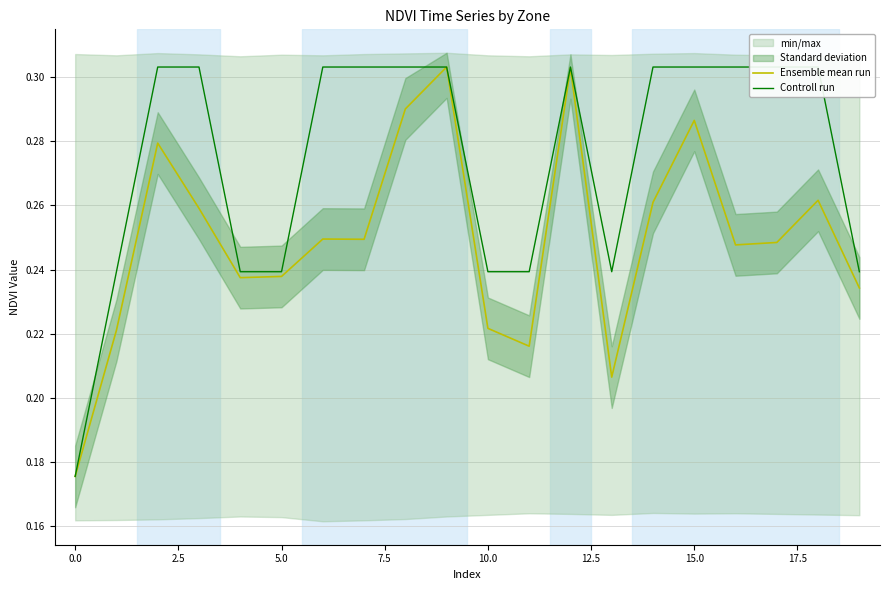

Rank the series by their average value, from lowest to highest.

Ensemble mean run, Controll run